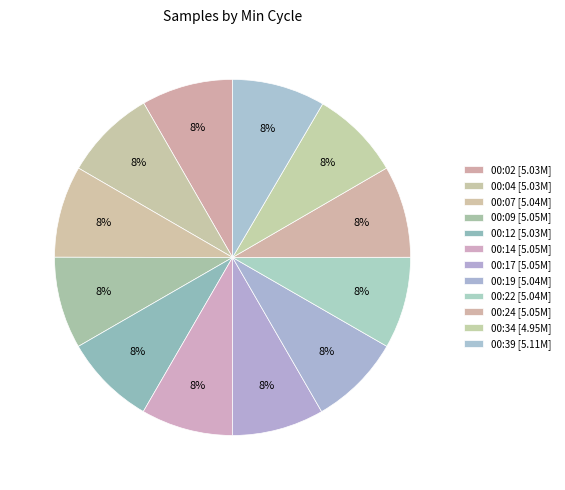

How many slices are in this pie chart?

12